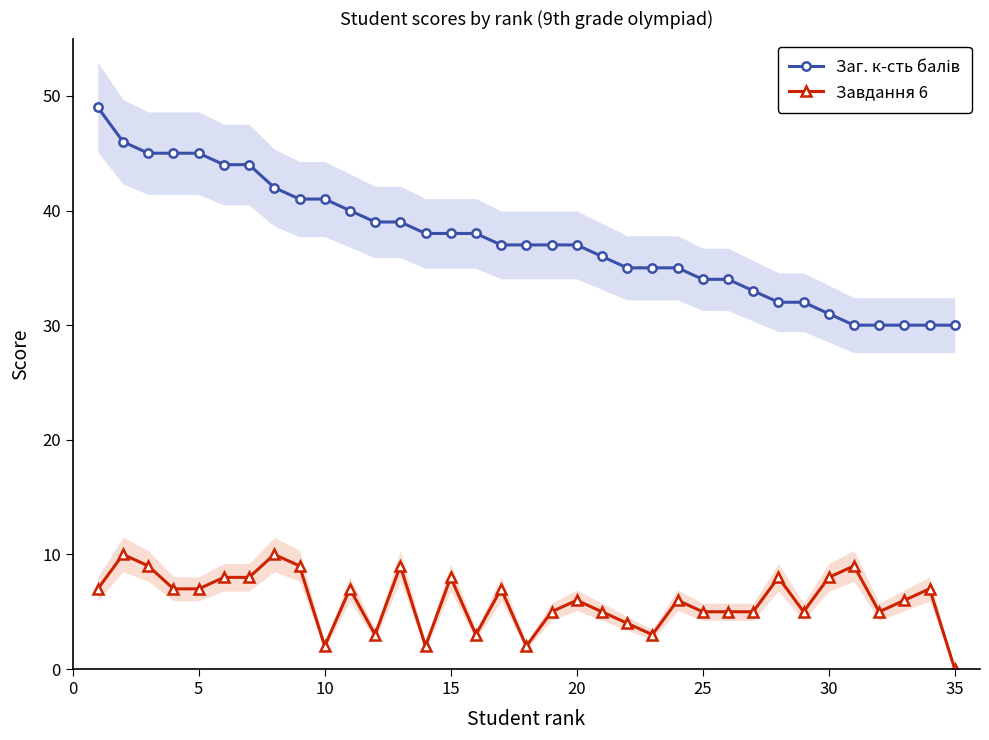

True or false: Завдання 6 has more than 2 interior local peaks.

True